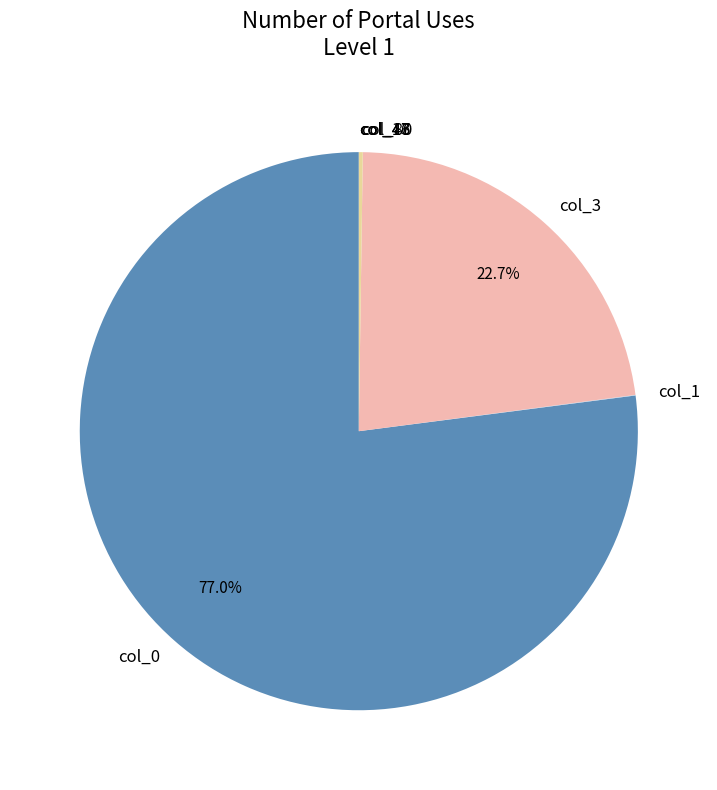

To the nearest percent, what is the difference between the largest and smallest slice percentages?

77%